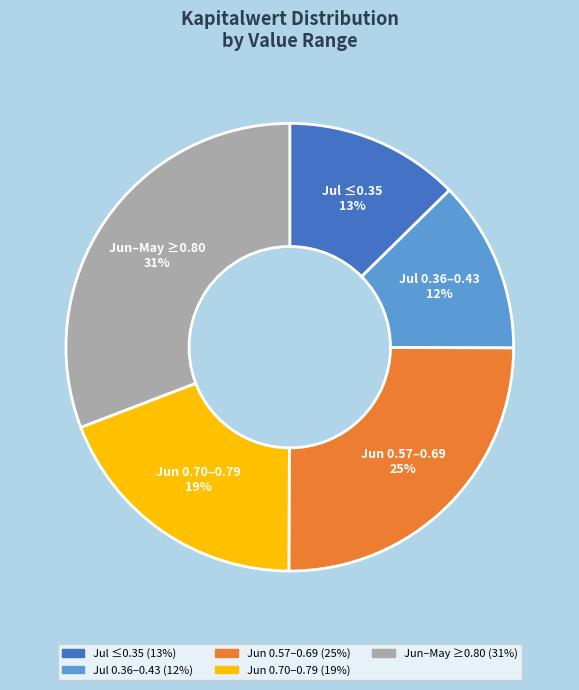

To the nearest percent, what is the average slice percentage?

20%